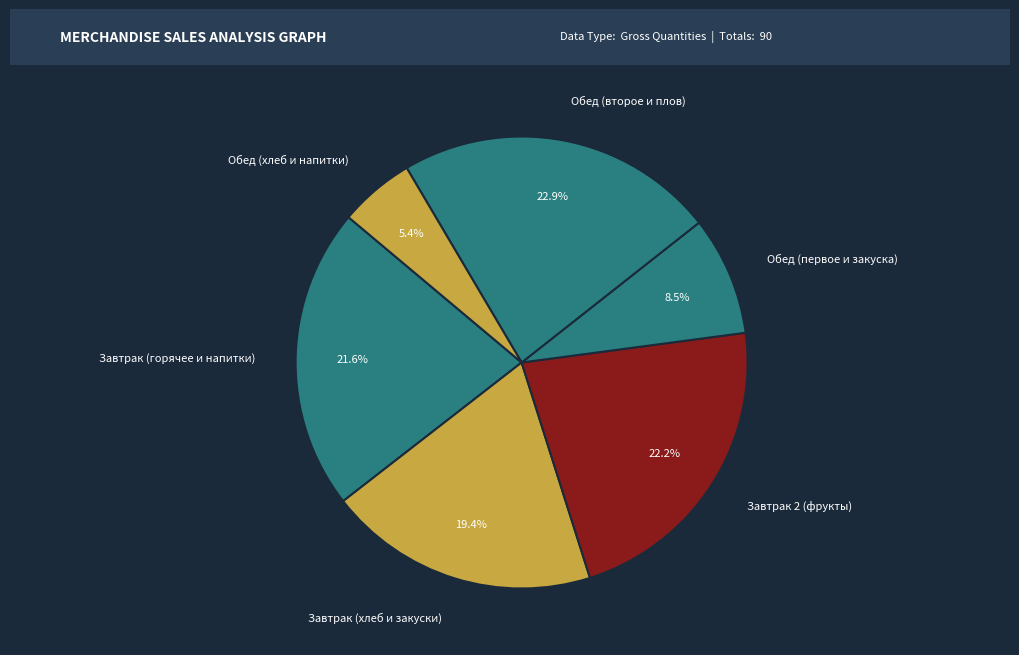

What is the ratio of the value at Обед (хлеб и напитки) to the value at Обед (первое и закуска)?

0.6